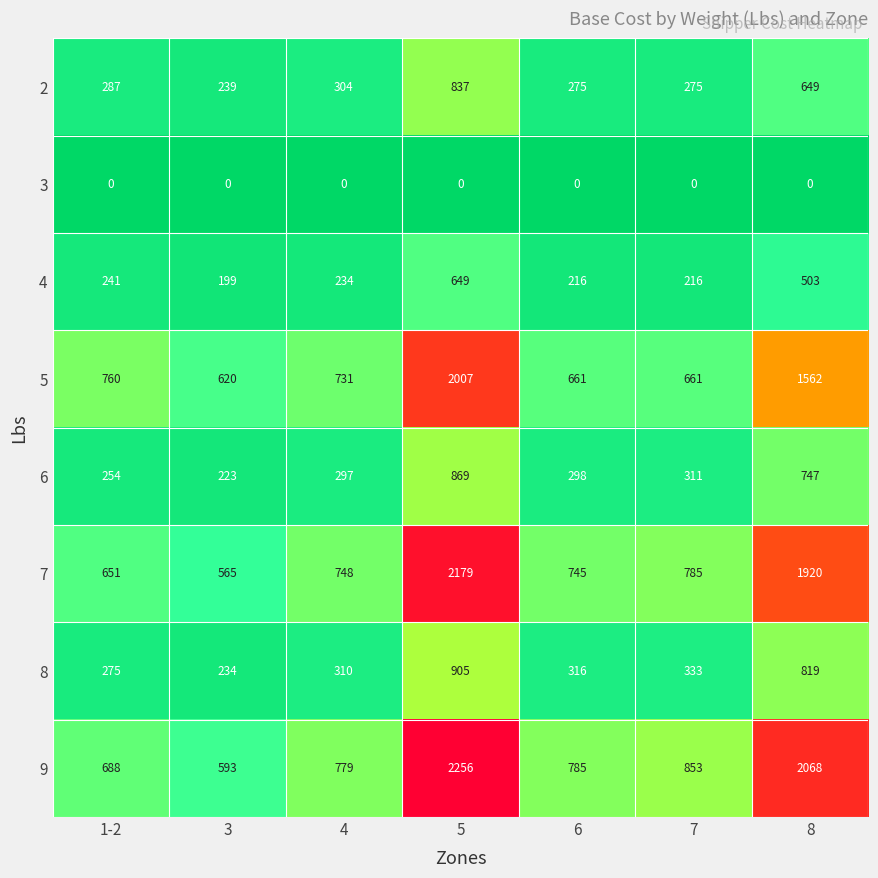

Which category has the highest value across all series?

5